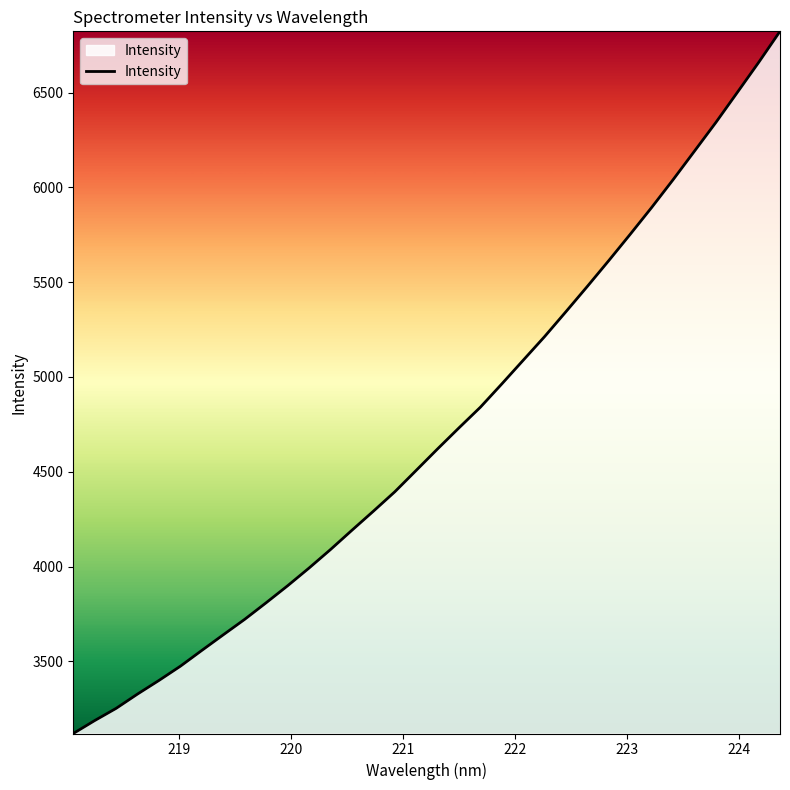

What is the smallest value displayed?

3119.2